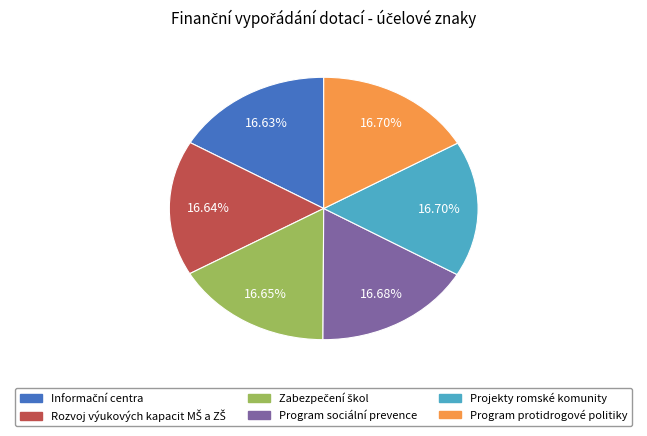

Is there any slice that represents more than half of the pie?

No